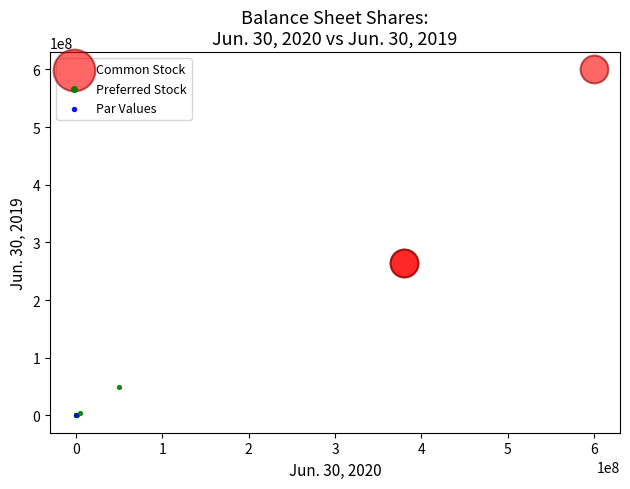

What are all the series names shown in the legend?

Common Stock, Preferred Stock, Par Values